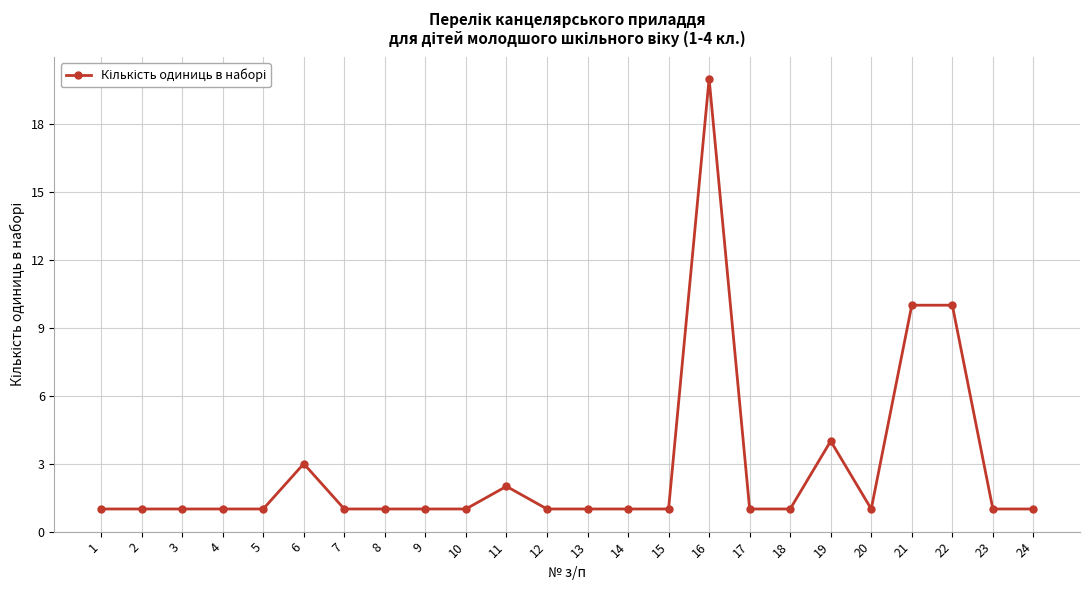

True or false: there are more than 1 points higher than both neighbors.

True